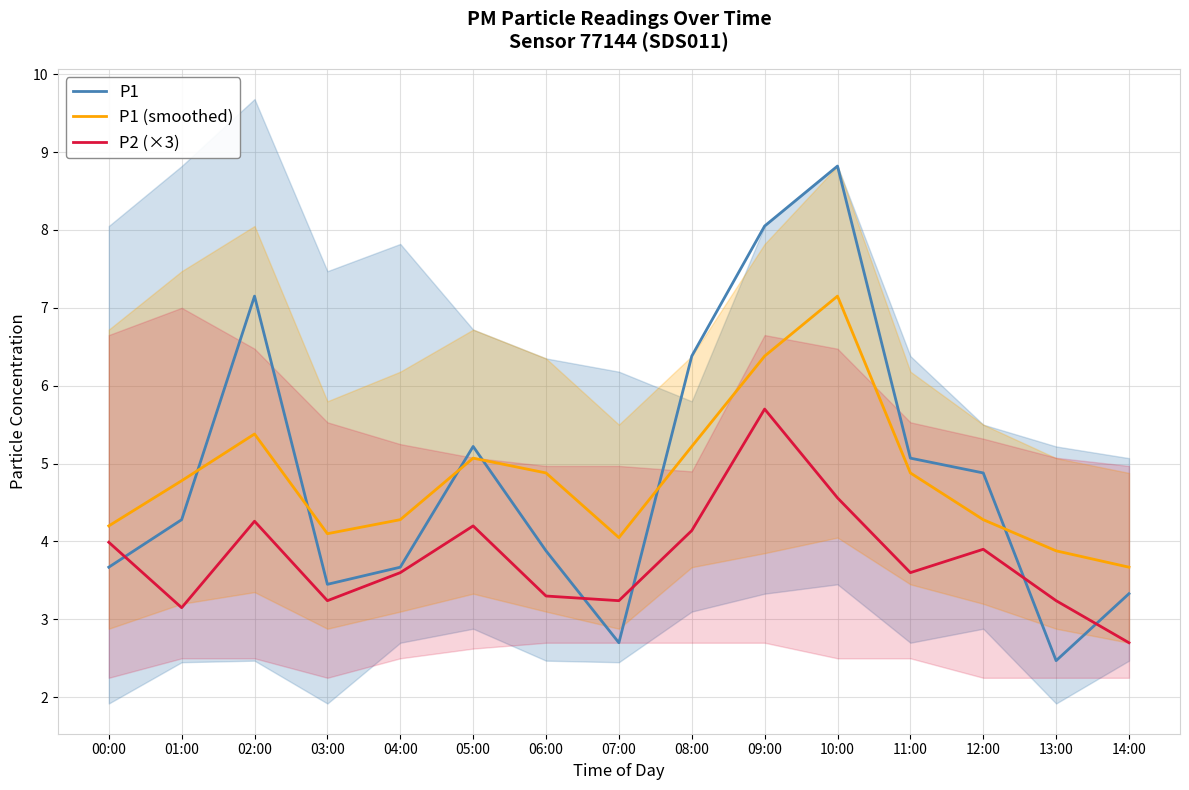

Is it true that P2 (×3) equals 4.0 at 00:00?

True